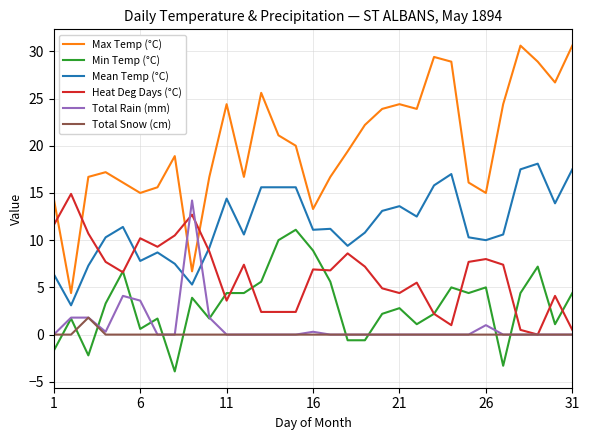

Which series has the widest spread of values?

Max Temp (°C)